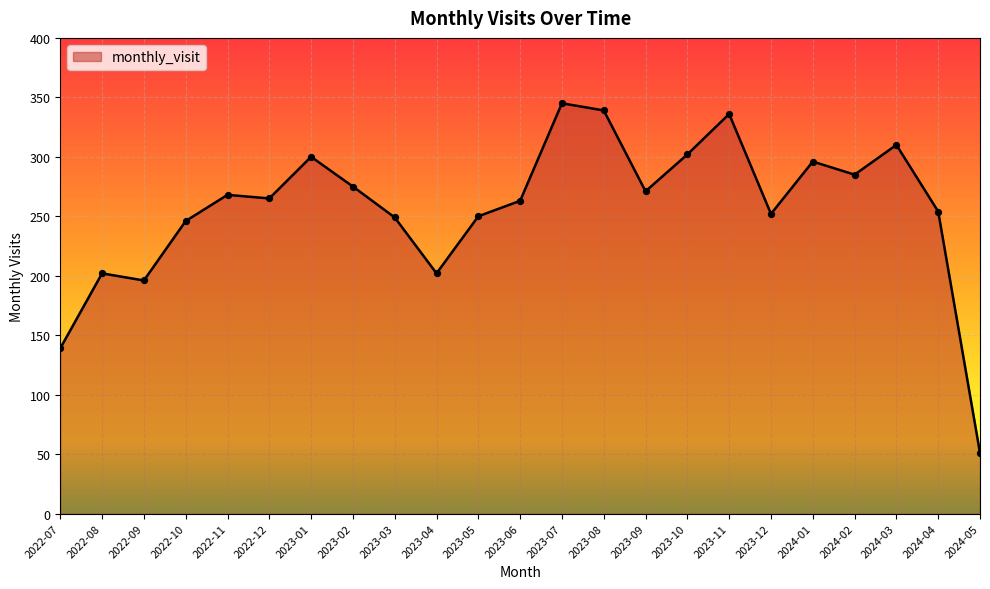

What is the change in value from 2022-09 to 2024-05?

-145